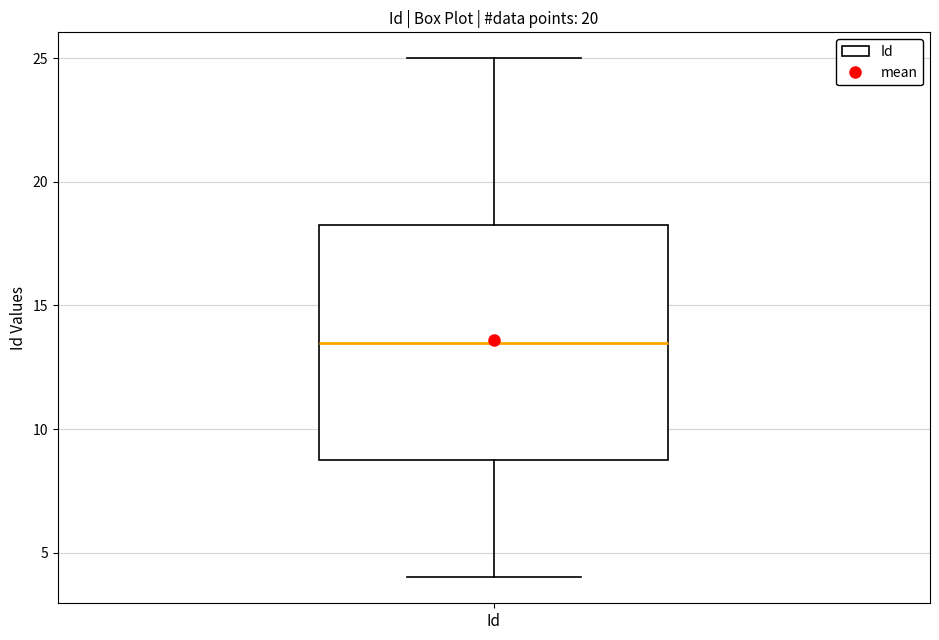

Transcribe this box plot: give where the median line is, the range the box spans, and where the two whiskers end, as read against the y-axis. The values are not printed on the chart, so give them approximately, as read against the axis.

median 13.5, box 9.0 to 18.5, whiskers 4.0 to 25.0